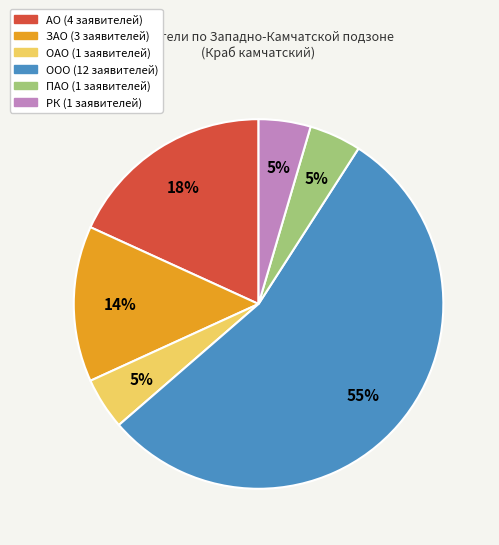

True or false: АО accounts for 18% of the total.

True